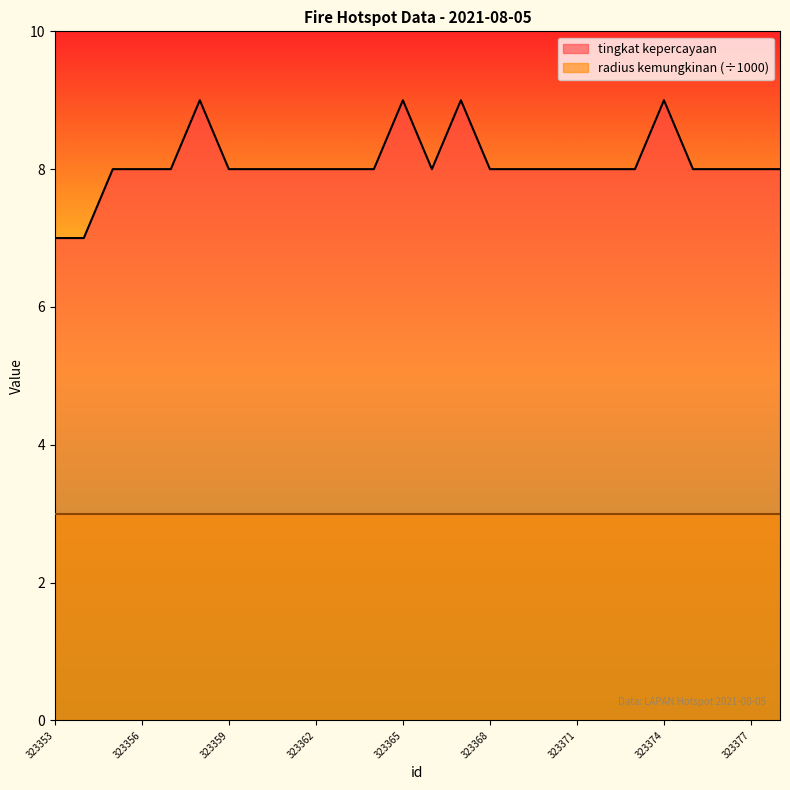

True or false: there are more than 0 points higher than both neighbors.

True